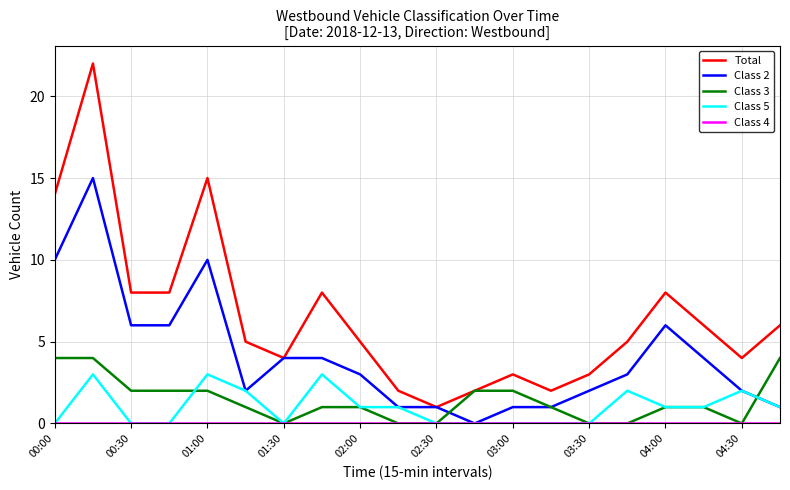

Which series has the widest spread of values?

Total